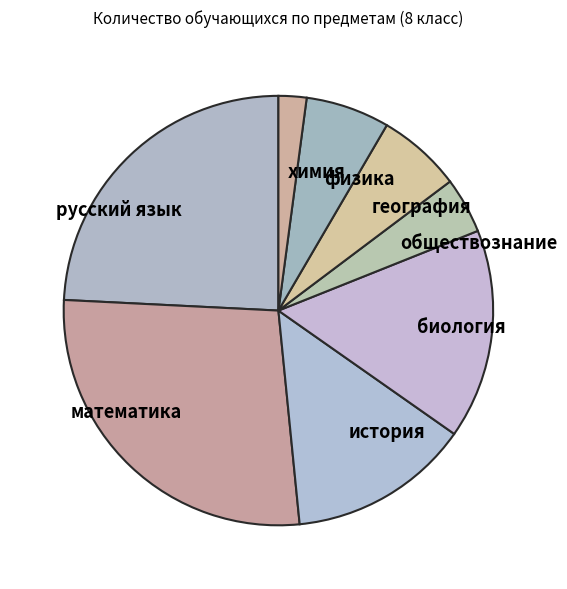

Between обществознание and география, which is larger?

география